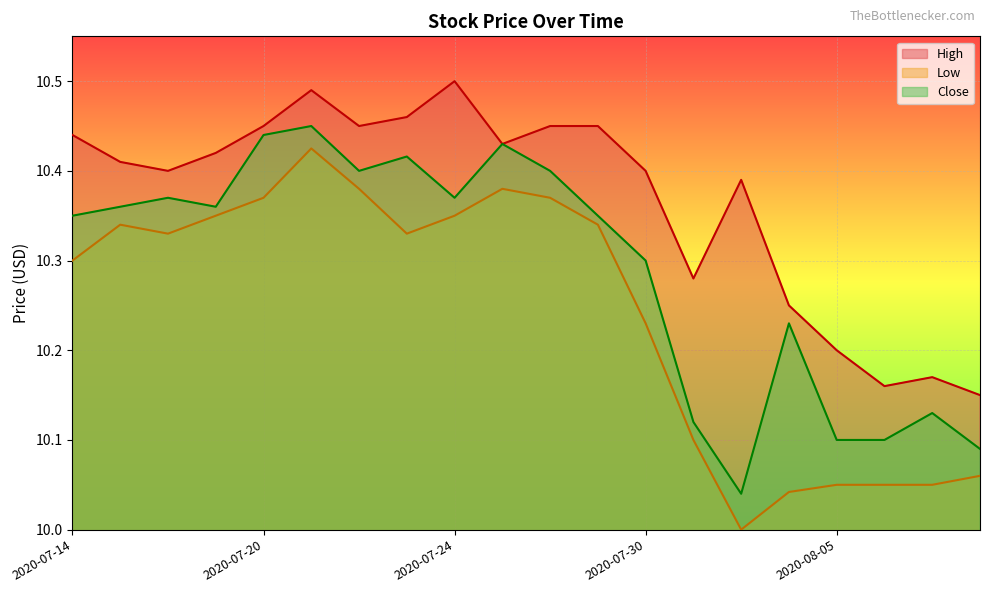

The Close series shows 10.1 at 2020-07-31. True or false?

True